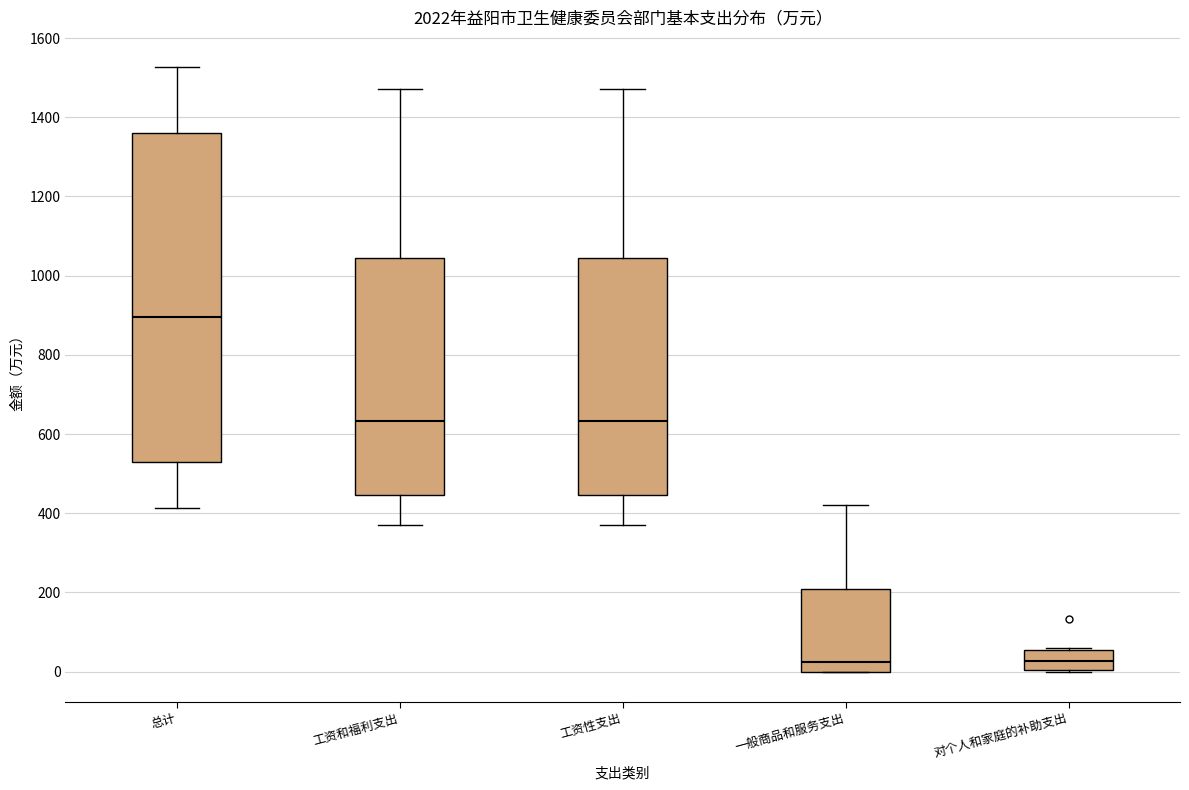

Reading left to right, read every box against the y-axis: the position of its median line, the range the box covers, and the ends of its whiskers. The values are not printed on the chart, so give them approximately, as read against the axis.

总计: median 900, box 520 to 1360, whiskers 420 to 1520
工资和福利支出: median 640, box 440 to 1040, whiskers 380 to 1480
工资性支出: median 640, box 440 to 1040, whiskers 380 to 1480
一般商品和服务支出: median 20, box 0 to 200, whiskers 0 to 420
对个人和家庭的补助支出: median 20, box 0 to 60, whiskers 0 to 60